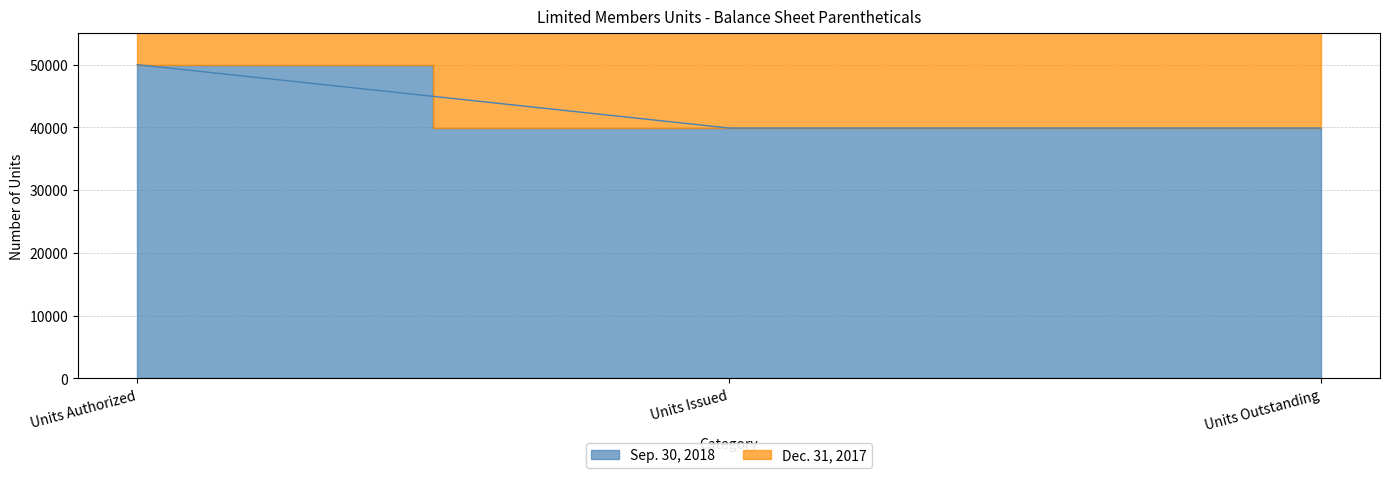

Reading right to left, list all the values displayed in this chart.

Sep. 30, 2018: Units Outstanding=39898	Units Issued=39898	Units Authorized=50000
Dec. 31, 2017: Units Outstanding=79940	Units Issued=79940	Units Authorized=100000